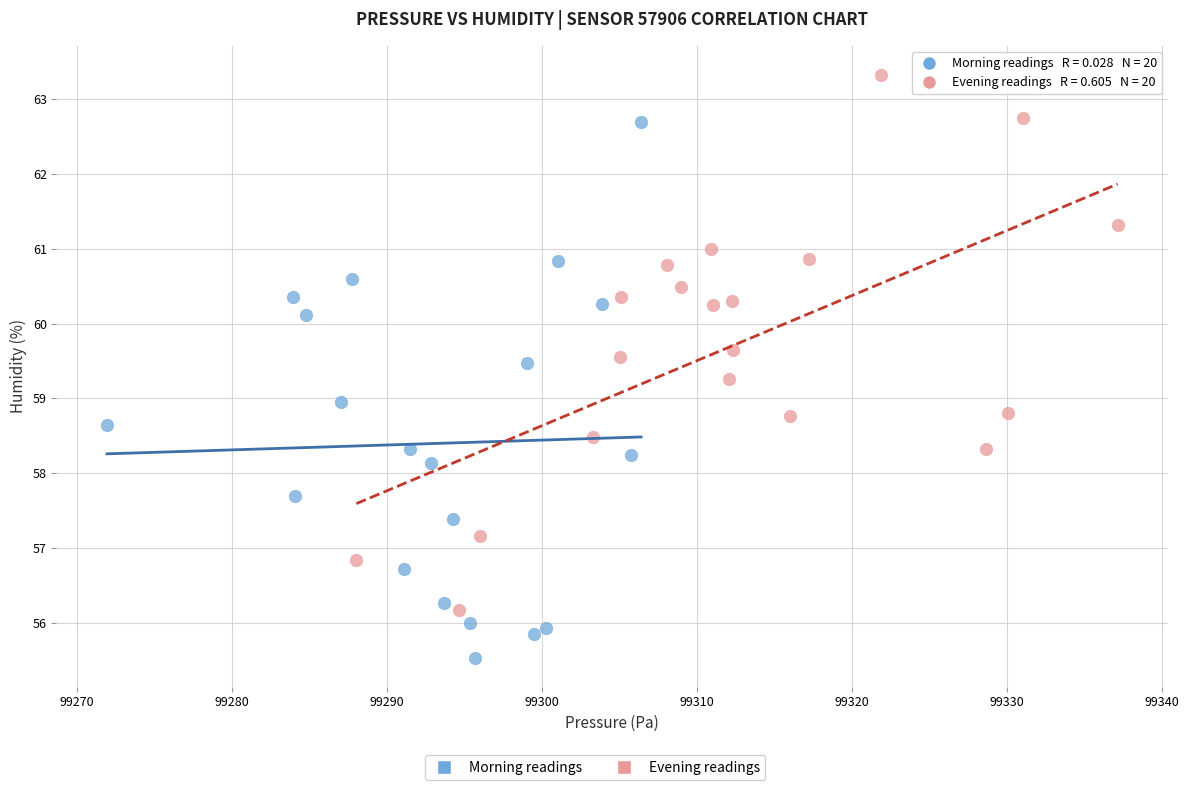

Which series contains the highest Y value?

Evening readings